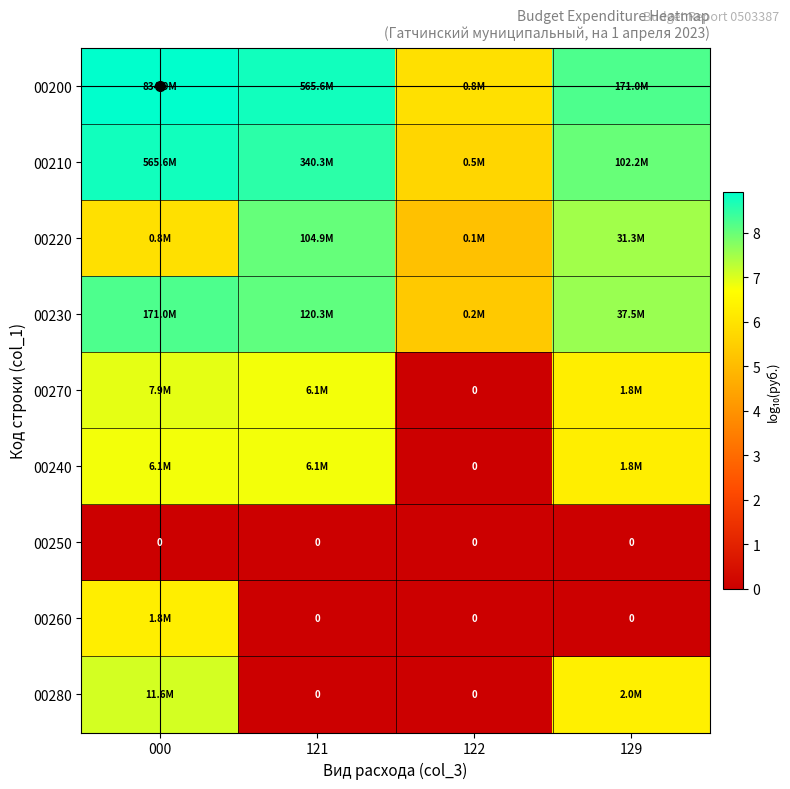

Is the value of 00220 at 121 greater than the value of 00210 at 122?

Yes